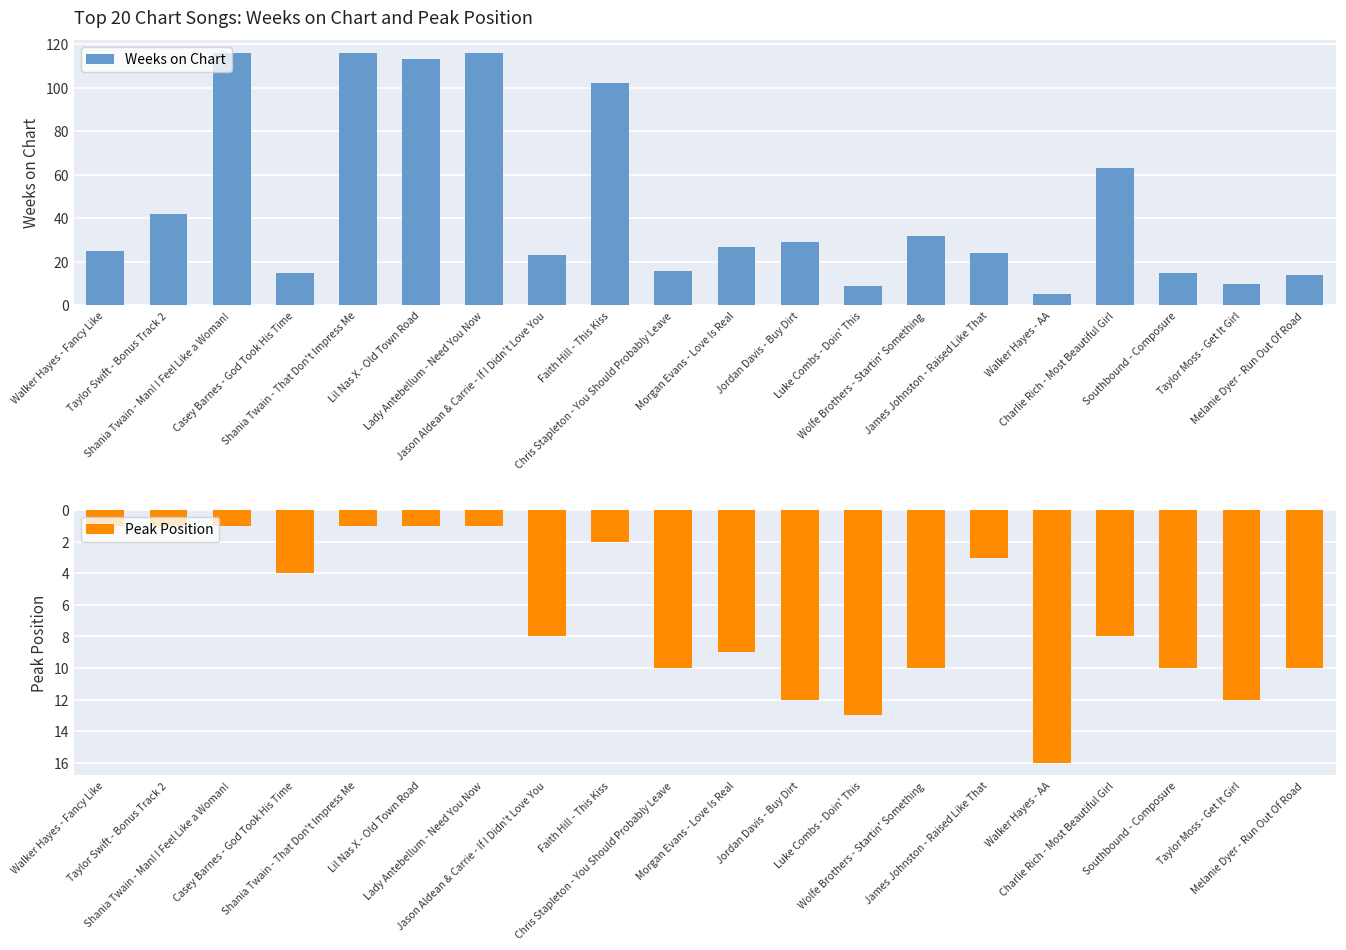

What are all the series names shown in the legend?

Weeks on Chart, Peak Position